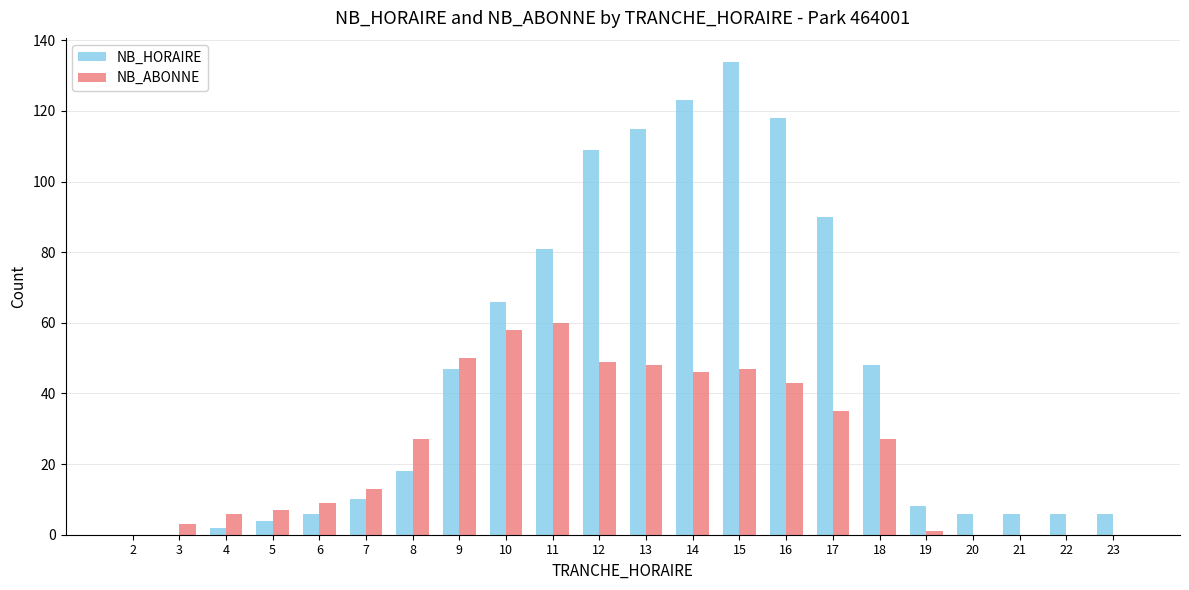

The NB_HORAIRE series shows 81 at 11. True or false?

True